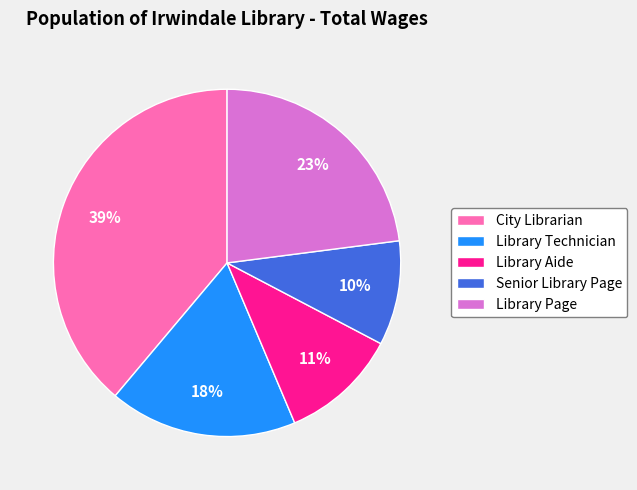

What is the smallest slice in the pie chart?

Senior Library Page